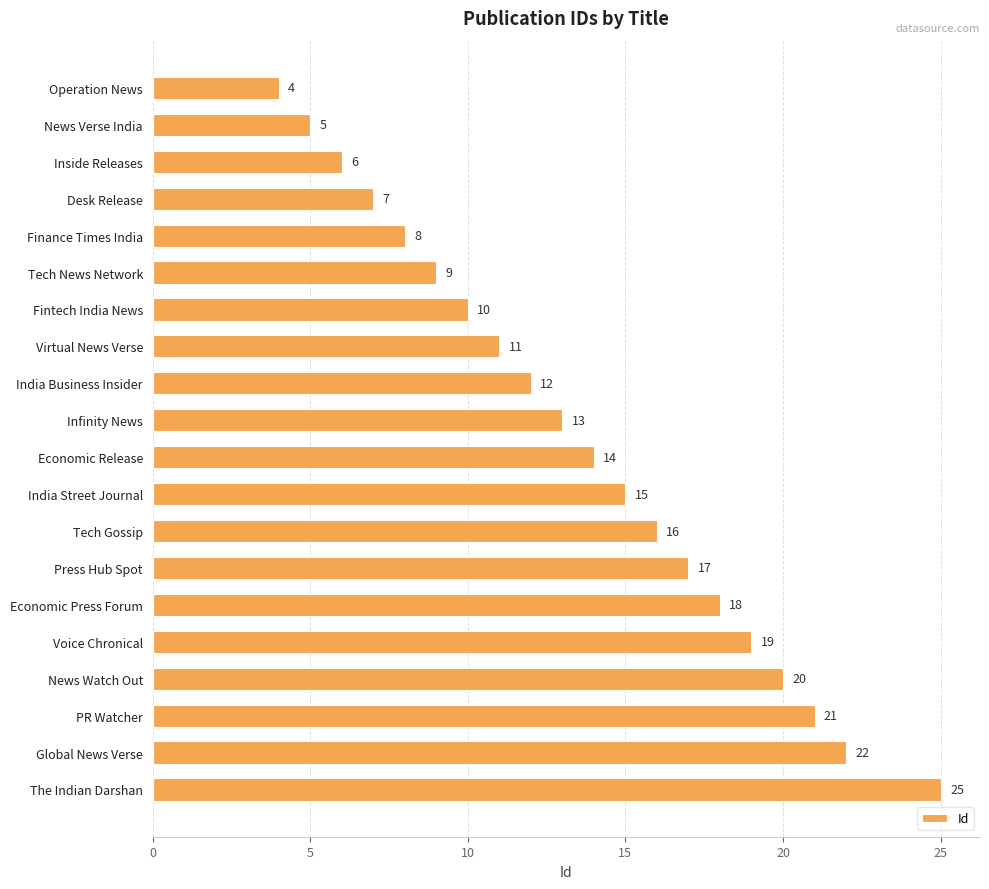

True or false: the data shows 30 at News Watch Out.

False